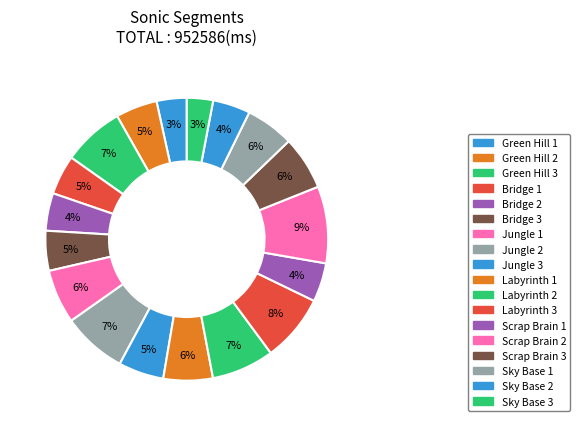

Count the number of slices in the pie.

18